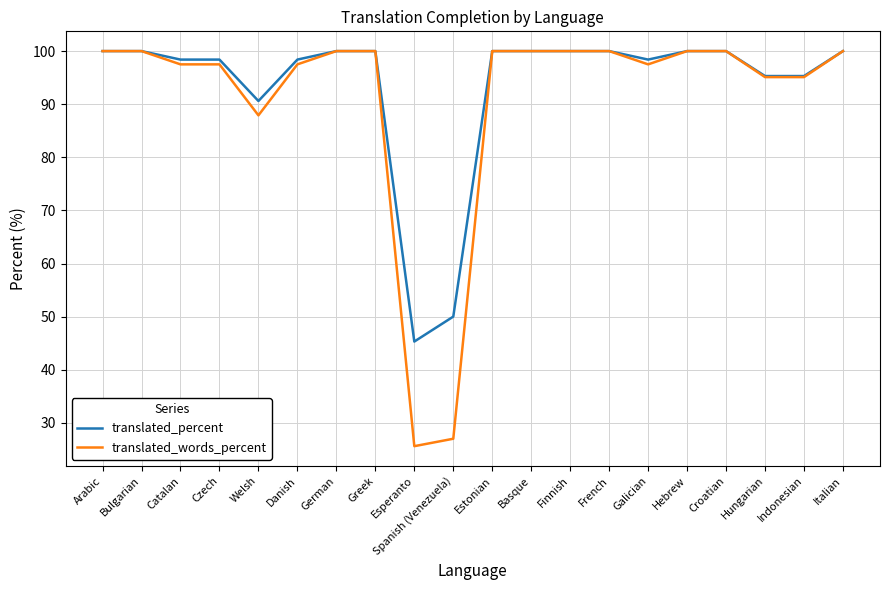

At Esperanto, list the series in order from smallest to largest.

translated_words_percent, translated_percent